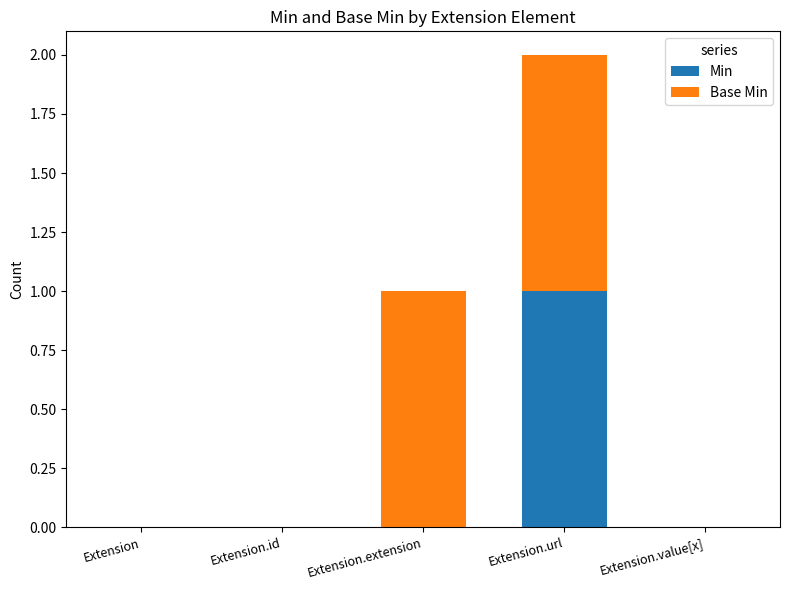

Does the chart contain stacked bars?

Yes